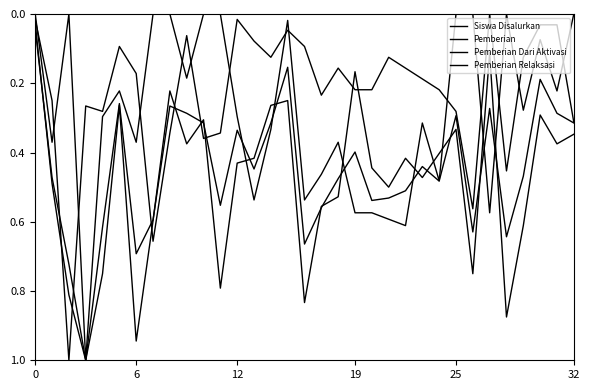

Reading left to right, transcribe all the data shown in this chart.

Siswa Disalurkan: 0.0	0.5	0.8	1.0	0.6	0.3	0.7	0.6	0.3	0.3	0.3	0.6	0.3	0.4	0.3	0.2	0.7	0.6	0.5	0.4	0.5	0.5	0.5	0.4	0.5	0.3	0.6	0.3	0.6	0.5	0.2	0.3	0.3
Pemberian: 0.0	0.5	0.7	1.0	0.8	0.3	0.9	0.6	0.2	0.4	0.3	0.8	0.4	0.4	0.3	0.2	0.8	0.6	0.5	0.2	0.4	0.5	0.4	0.5	0.4	0.3	0.8	0.1	0.9	0.6	0.3	0.4	0.3
Pemberian Dari Aktivasi: 0.0	0.4	0.0	1.0	0.3	0.2	0.4	0.0	0.0	0.2	0.0	0.0	0.3	0.5	0.3	0.0	0.5	0.5	0.4	0.6	0.6	0.6	0.6	0.3	0.5	0.0	0.0	0.6	0.0	0.3	0.1	0.2	0.0
Pemberian Relaksasi: 0.0	0.2	1.0	0.3	0.3	0.1	0.2	0.7	0.3	0.1	0.4	0.3	0.0	0.1	0.1	0.0	0.1	0.2	0.2	0.2	0.2	0.1	0.2	0.2	0.2	0.3	0.6	0.0	0.5	0.1	0.0	0.0	0.3